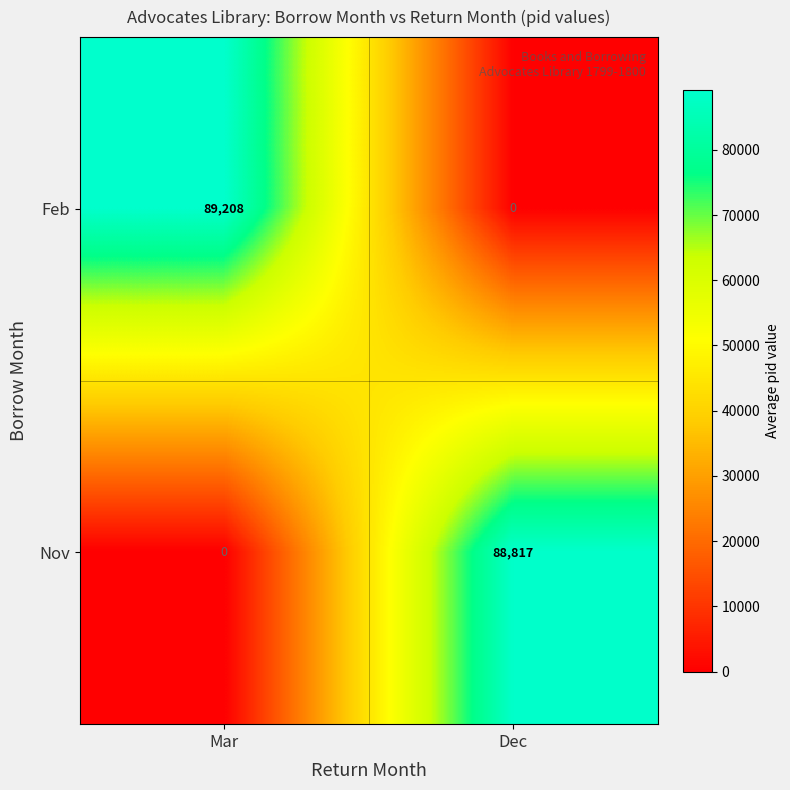

Where is Nov nearest to the value 44408?

Mar